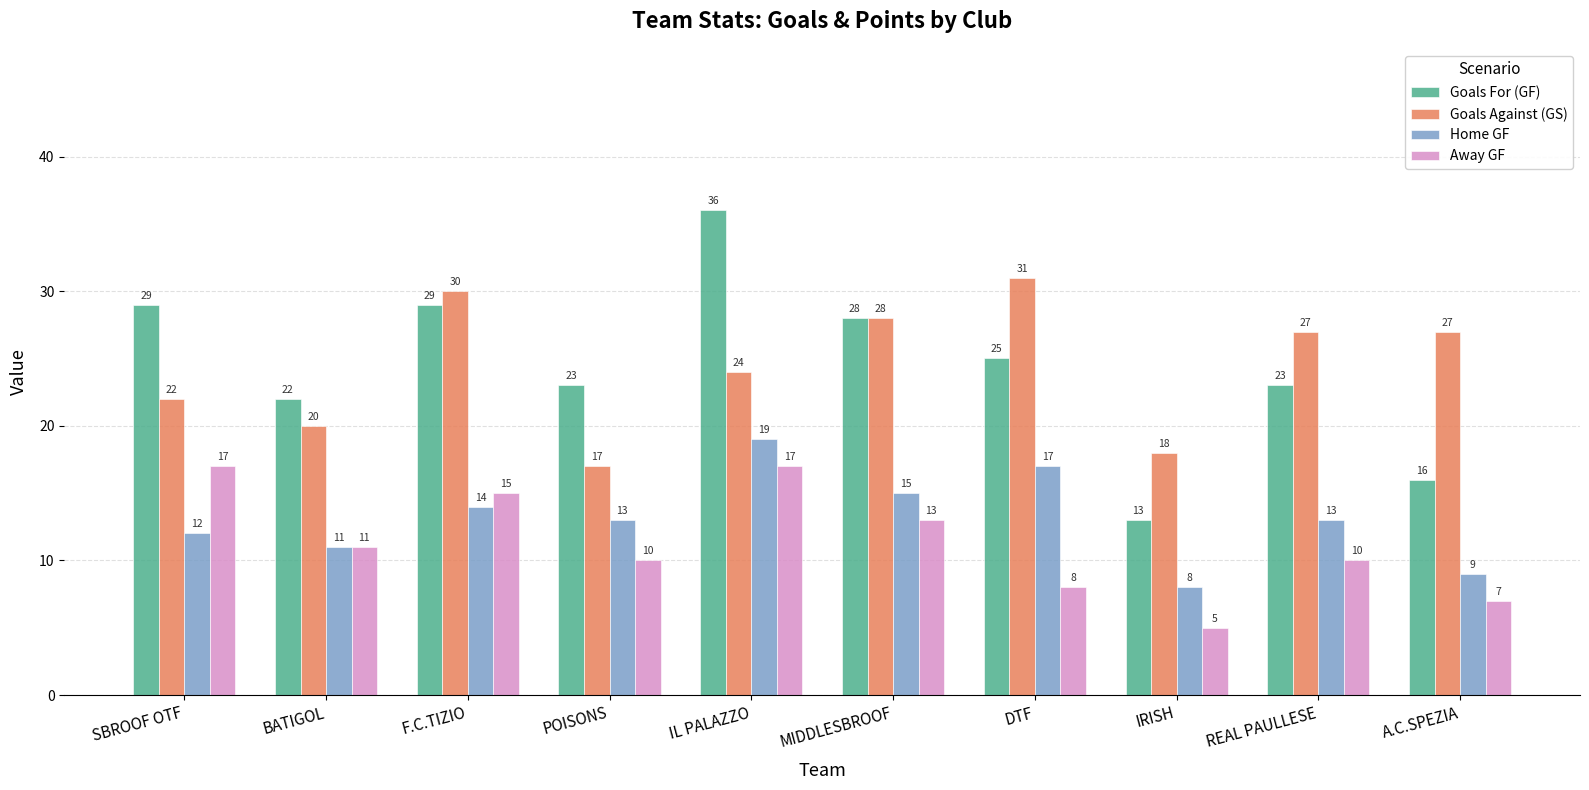

How many groups of bars are there?

10